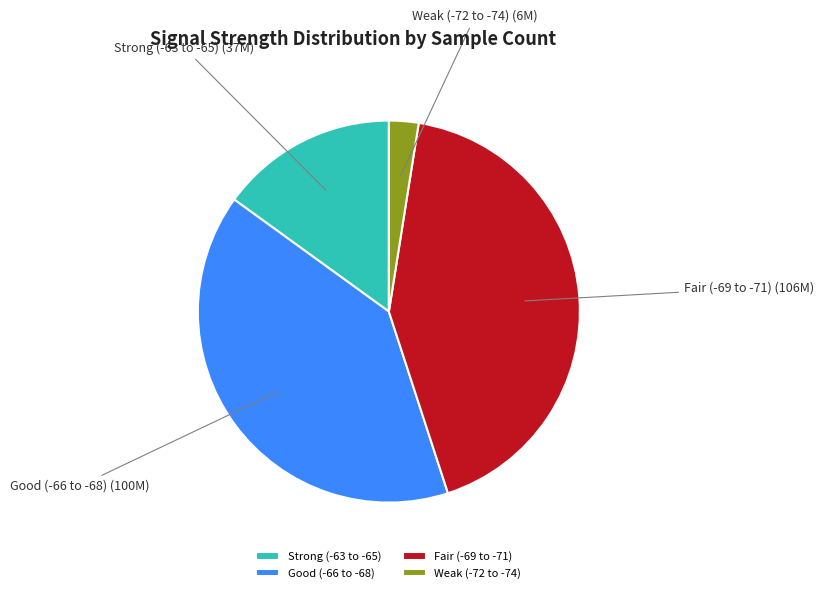

How many segments does this pie chart have?

4